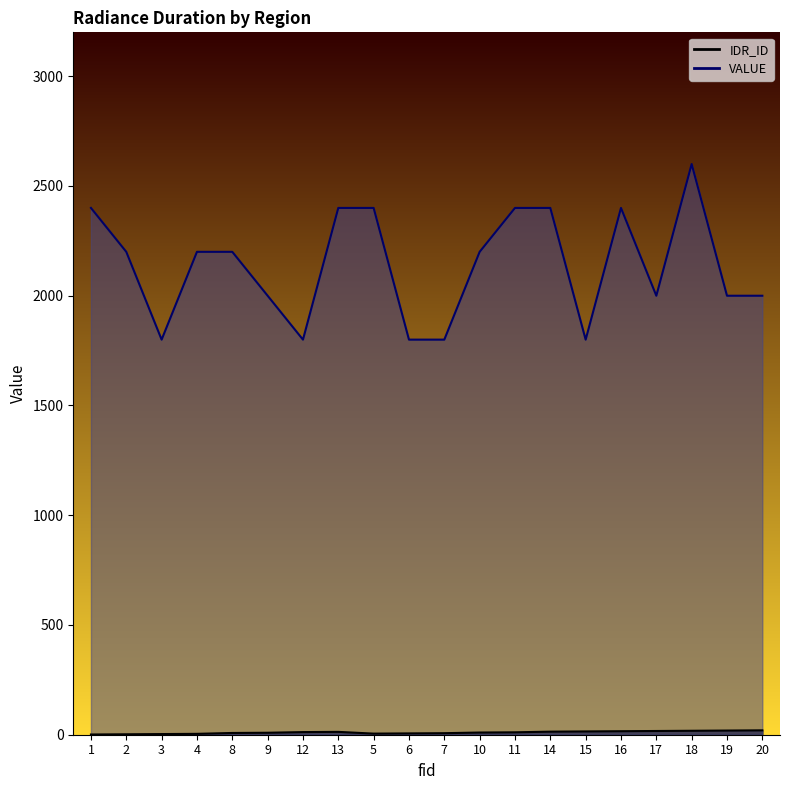

What position from the left is 7?

11